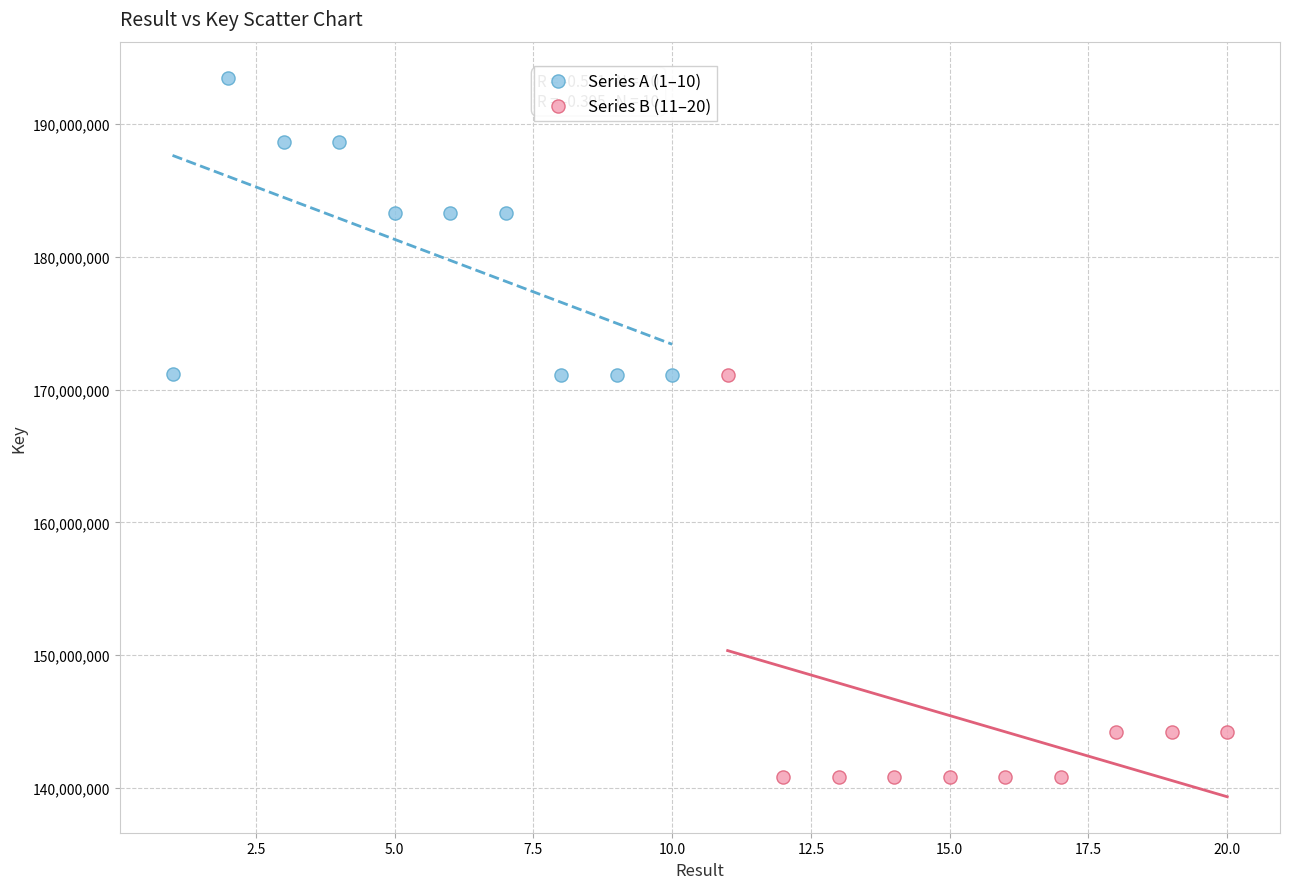

Which series contains the highest Y value?

Series A (1–10)